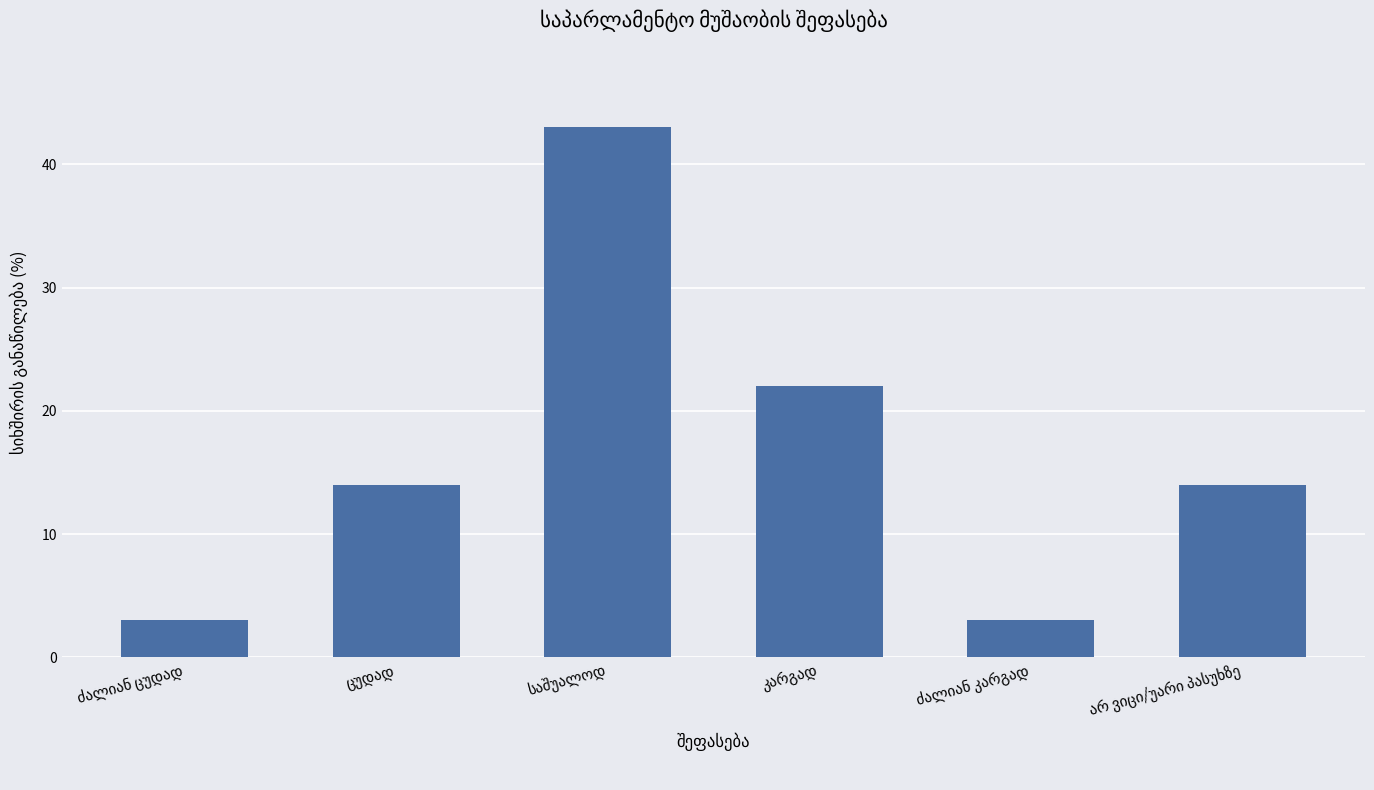

What is the difference between the second highest and second lowest values?

19